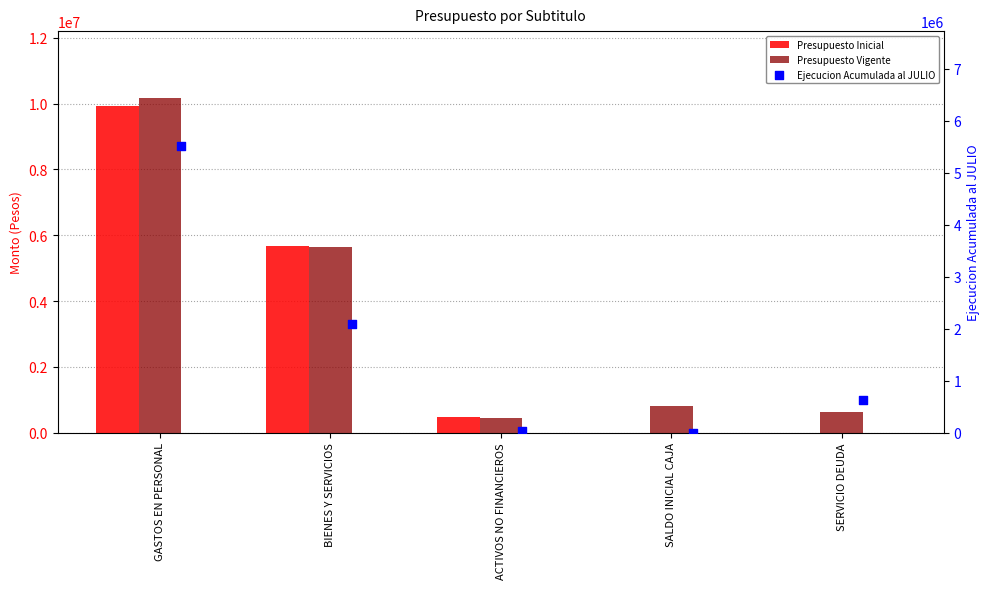

Which series has the largest total across all categories?

Presupuesto Vigente